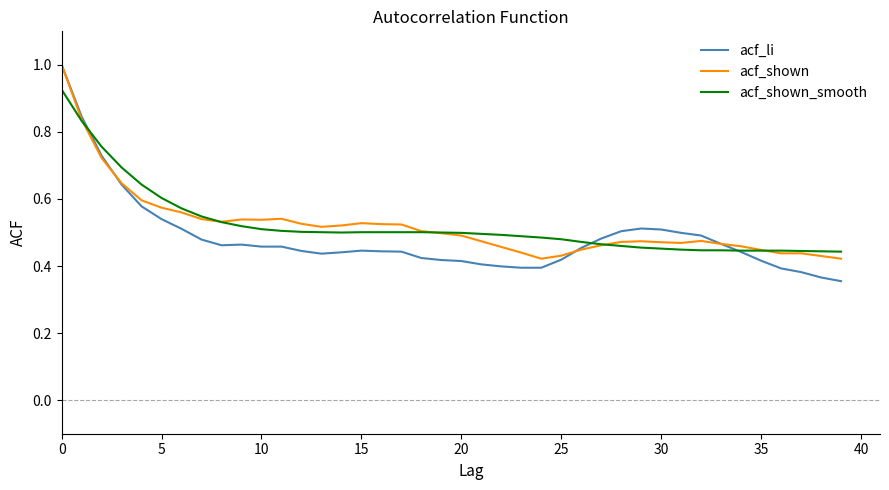

Is this an area chart (filled region under the line)?

No